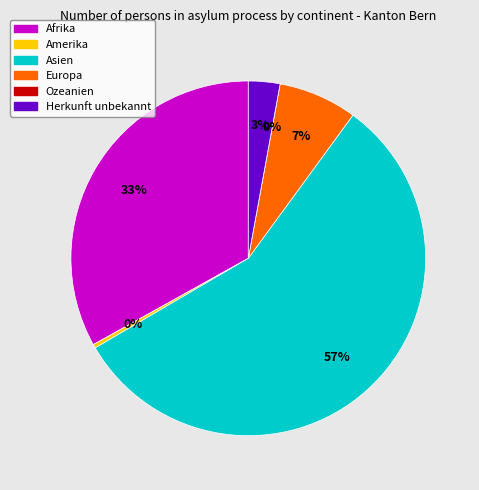

To the nearest percent, what is the average slice percentage?

17%